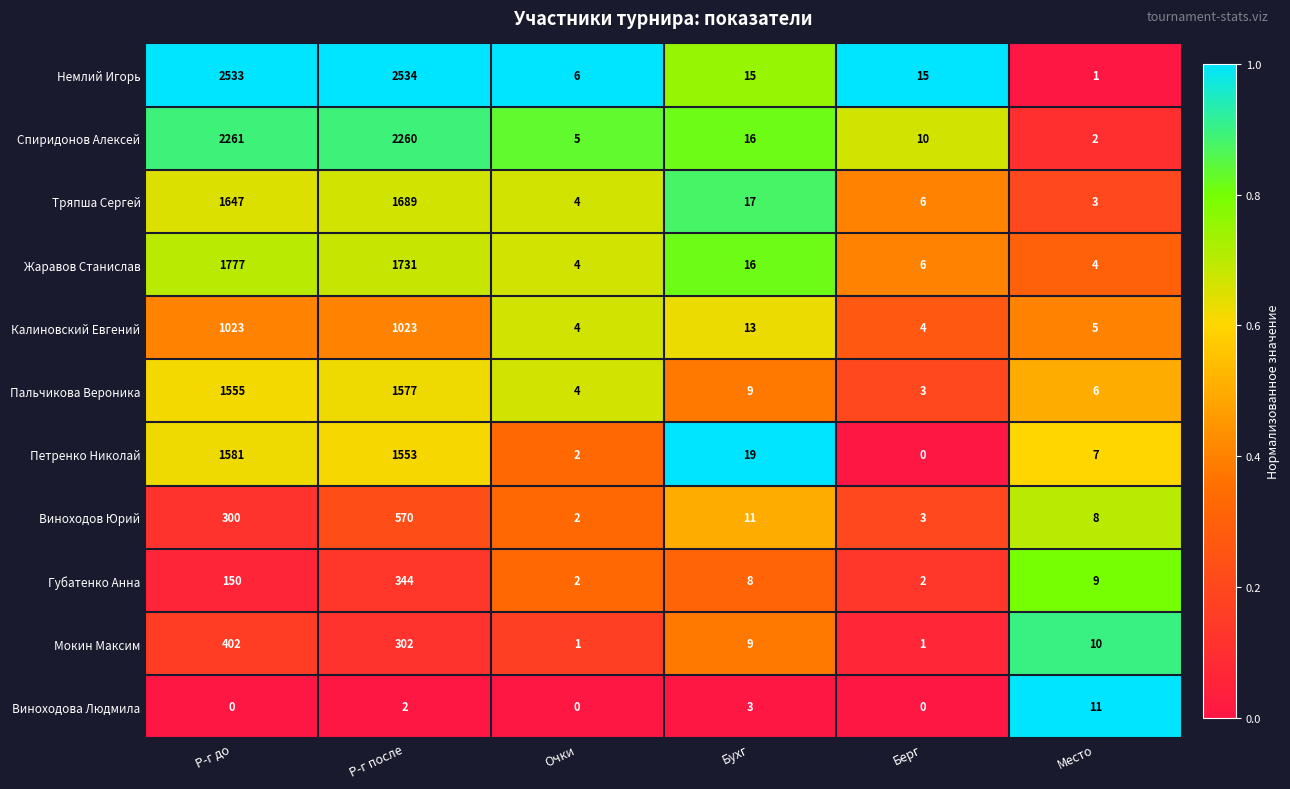

What is the minimum value for Жаравов Станислав?

4